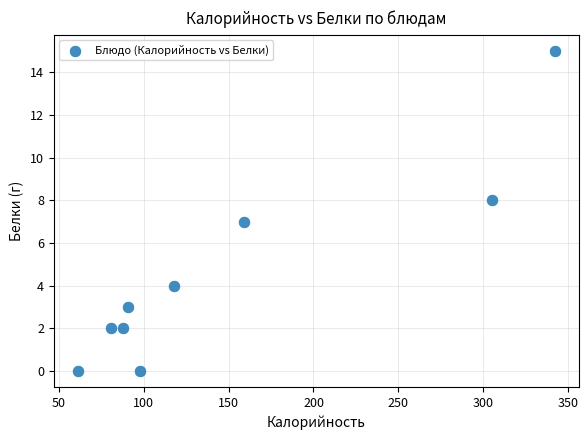

What is the range of Y values (max minus min)?

15